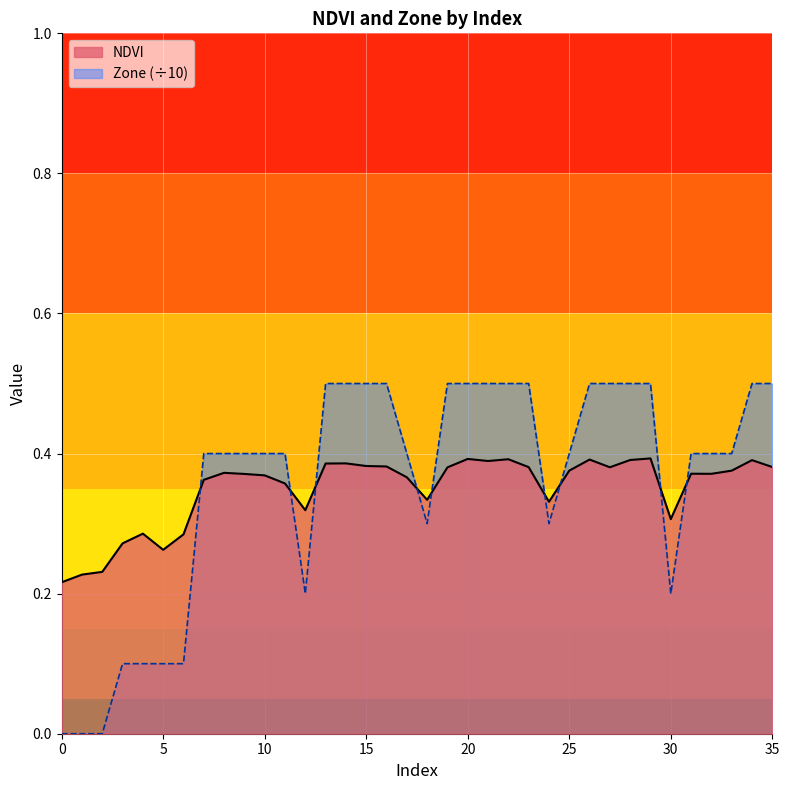

Is it true that Zone equals 0.2 at 12?

True